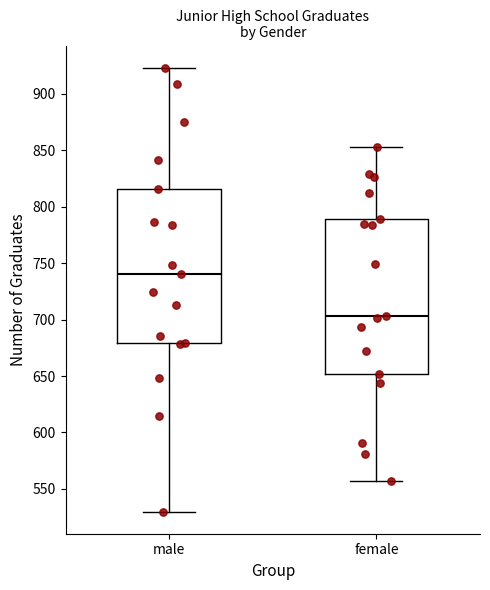

Which box's median line is the highest?

male